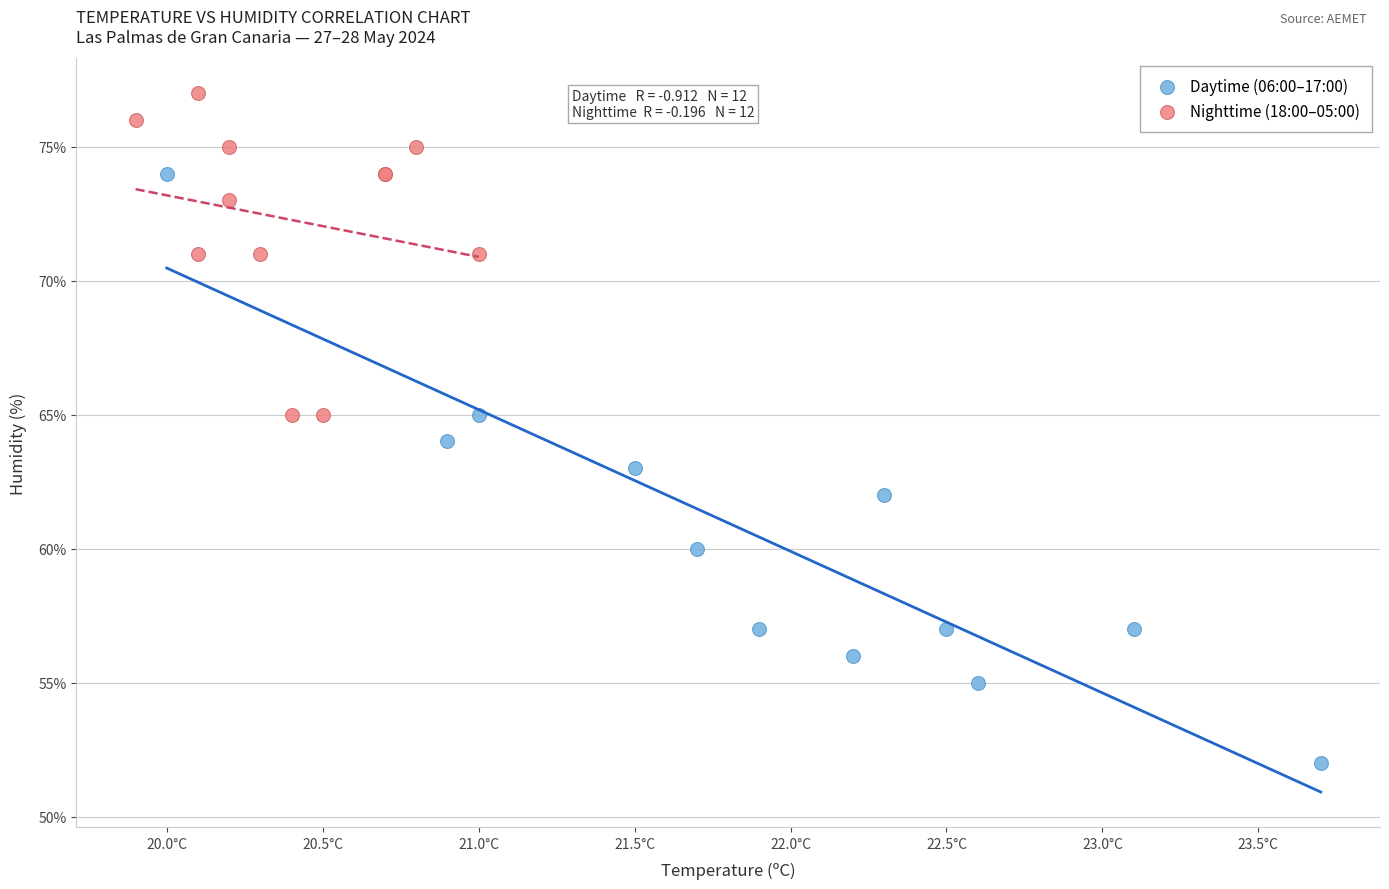

Which series contains the highest Y value?

Nighttime (18:00–05:00)